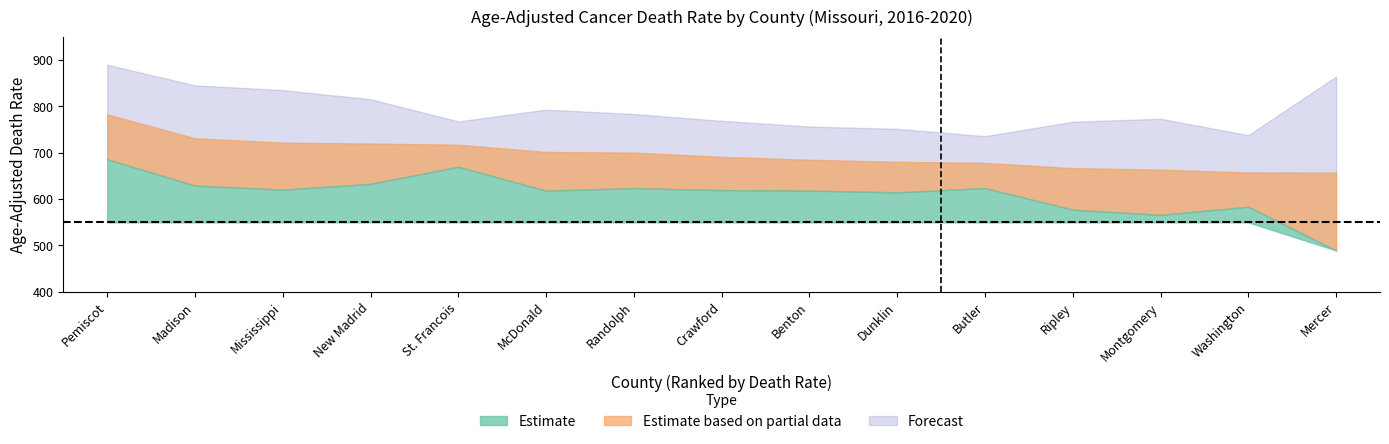

Reading left to right, list all the values displayed in this chart.

Lower CI (Rate): Pemiscot=685.6	Madison=628.7	Mississippi=620.0	New Madrid=632.5	St. Francois=669.3	McDonald=617.8	Randolph=623.3	Crawford=618.9	Benton=618.1	Dunklin=614.1	Butler=623.5	Ripley=576.8	Montgomery=565.6	Washington=583.2	Mercer=488.9
Age-Adjusted Death Rate: Pemiscot=782.4	Madison=730.8	Mississippi=721.3	New Madrid=719.4	St. Francois=716.9	McDonald=701.2	Randolph=699.8	Crawford=690.7	Benton=684.4	Dunklin=680.0	Butler=677.7	Ripley=666.4	Montgomery=663.2	Washington=656.9	Mercer=656.8
Upper CI (Rate): Pemiscot=889.2	Madison=844.9	Mississippi=834.5	New Madrid=815.0	St. Francois=767.0	McDonald=792.5	Randolph=783.0	Crawford=768.4	Benton=756.0	Dunklin=751.1	Butler=735.3	Ripley=766.3	Montgomery=772.9	Washington=737.4	Mercer=863.8